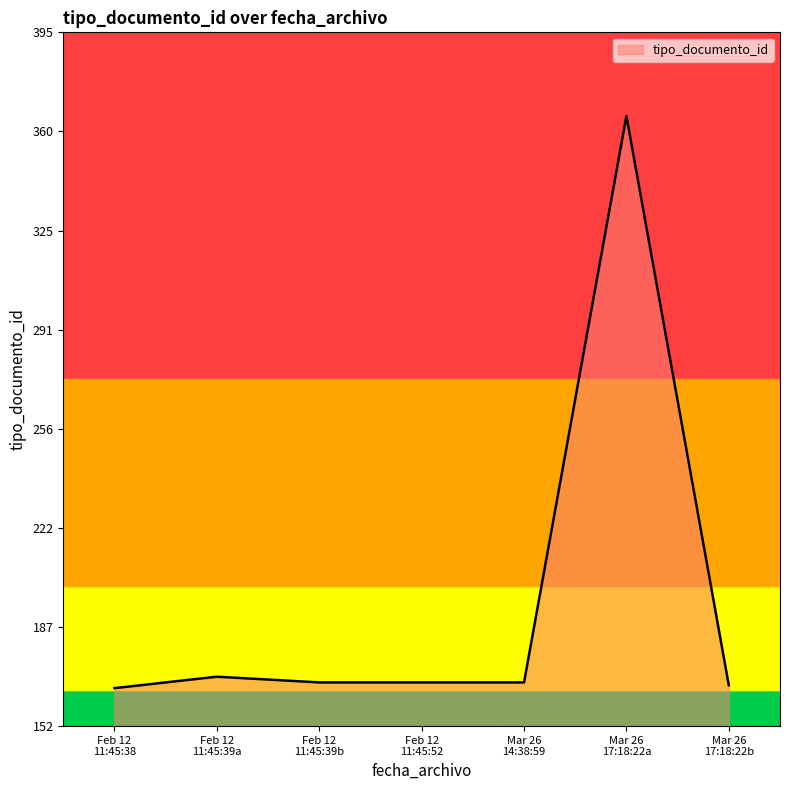

What is the difference between the maximum and minimum values?

200